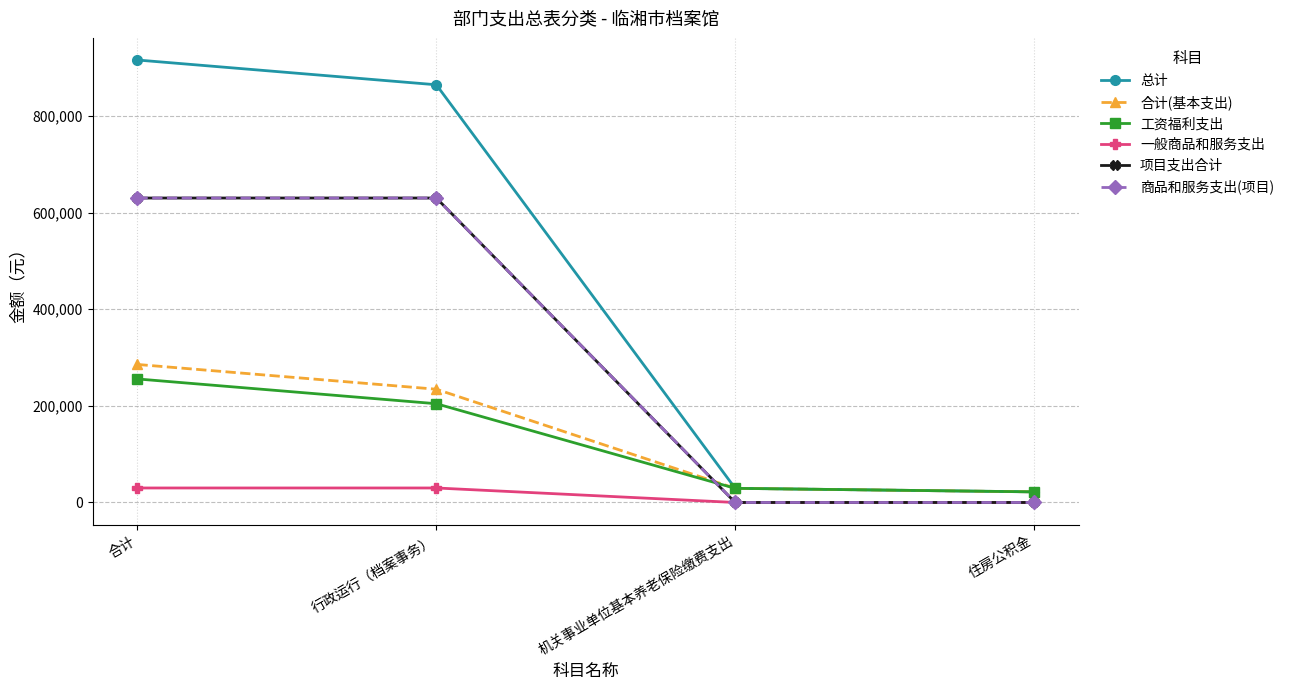

At 机关事业单位基本养老保险缴费支出, list the series in order from largest to smallest.

总计, 合计(基本支出), 工资福利支出, 一般商品和服务支出, 项目支出合计, 商品和服务支出(项目)